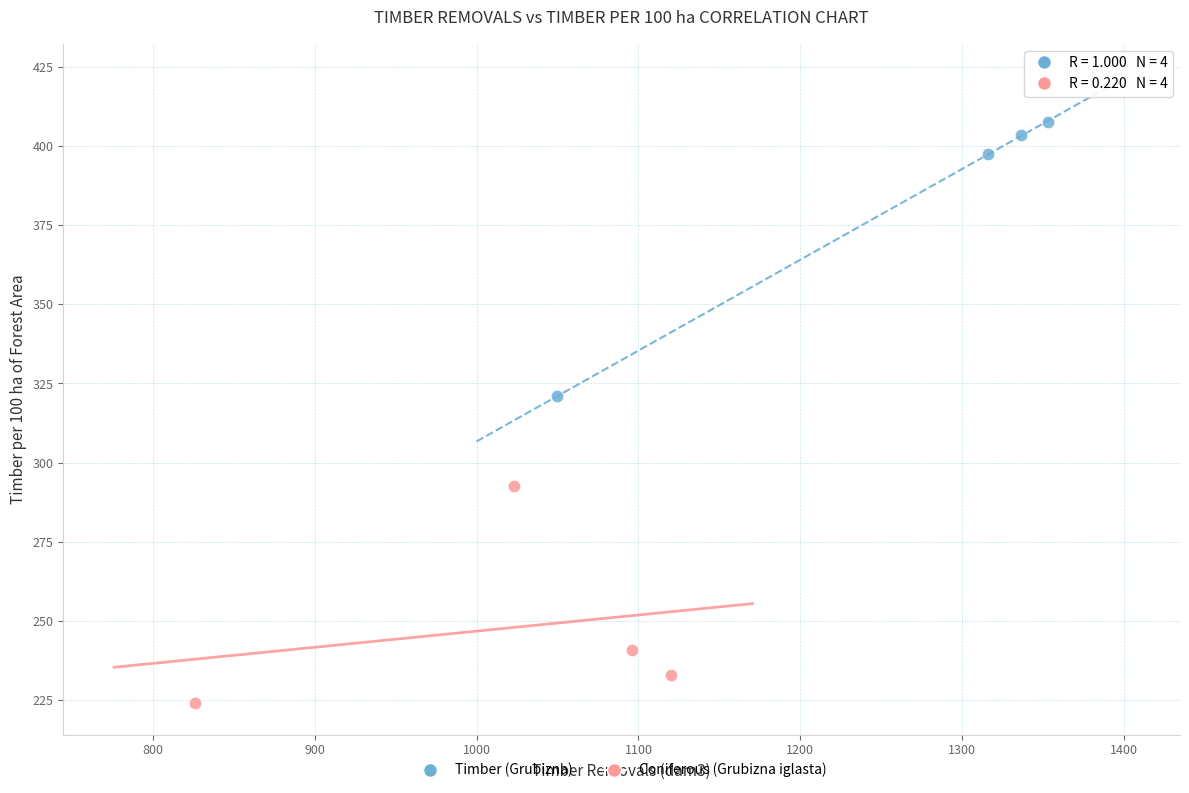

Which series has the widest spread of Y values?

Timber (Grubizna)